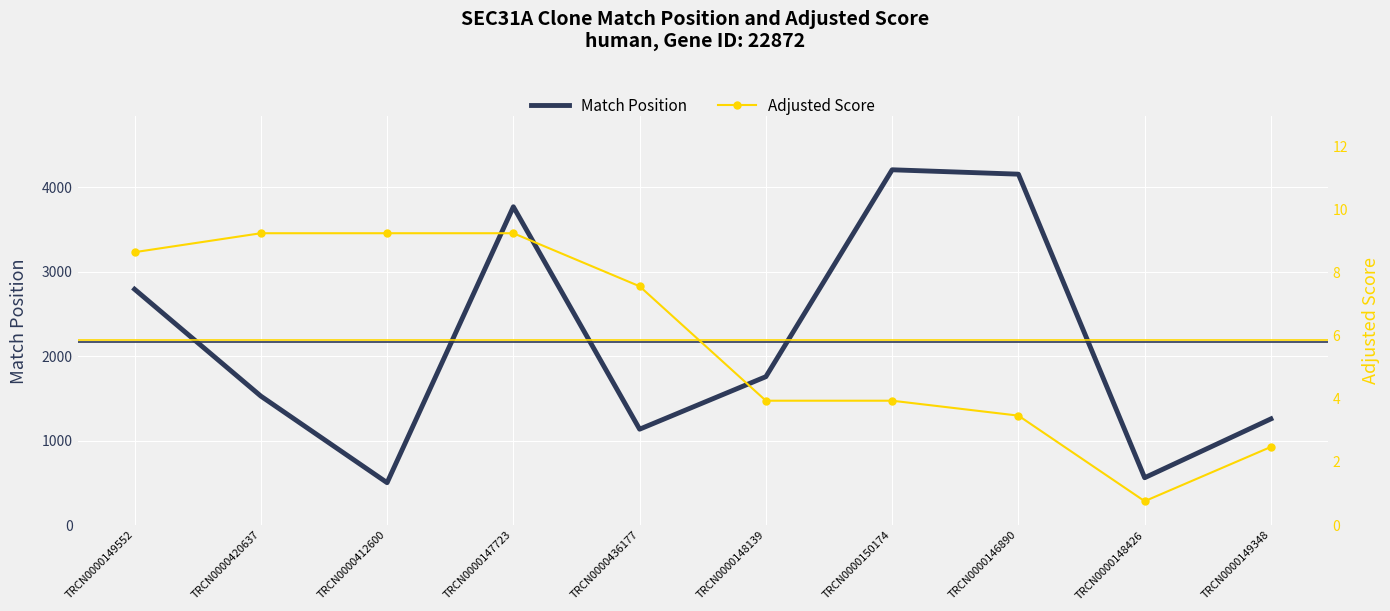

Which series changed the most between TRCN0000420637 and TRCN0000147723?

Match Position